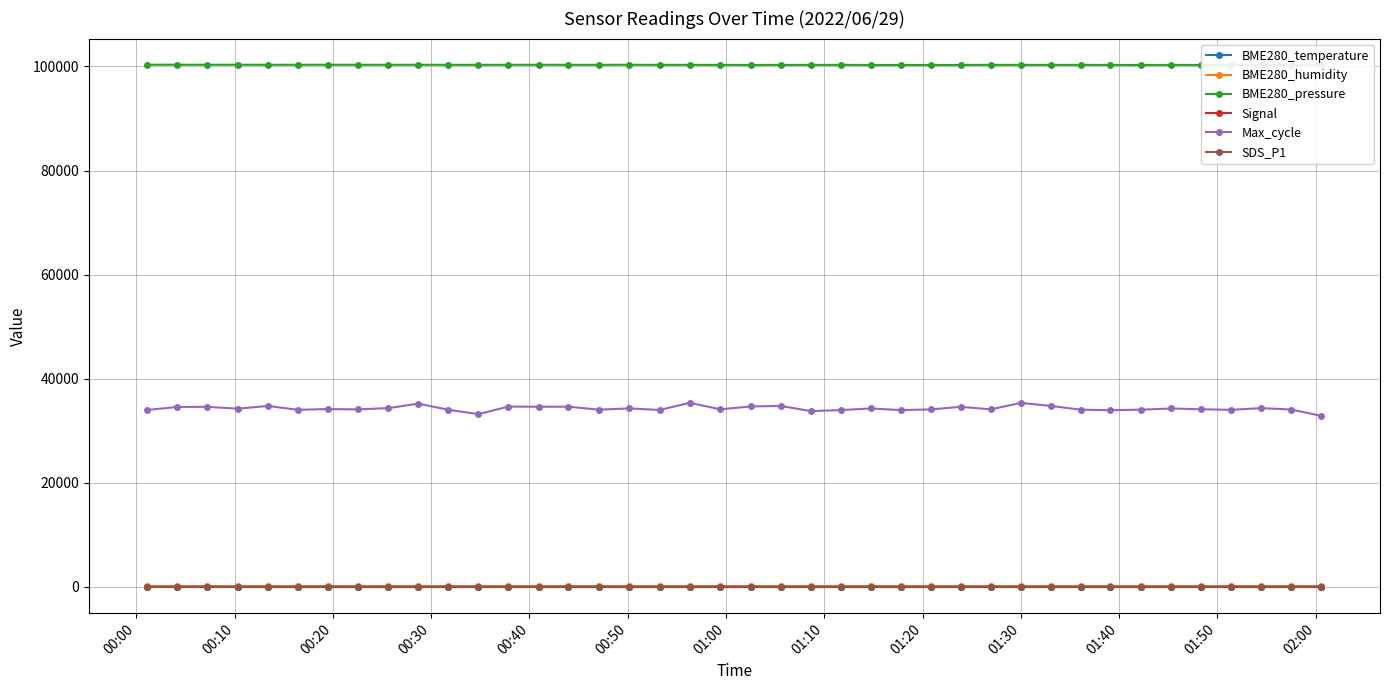

How many distinct data groups are displayed?

6